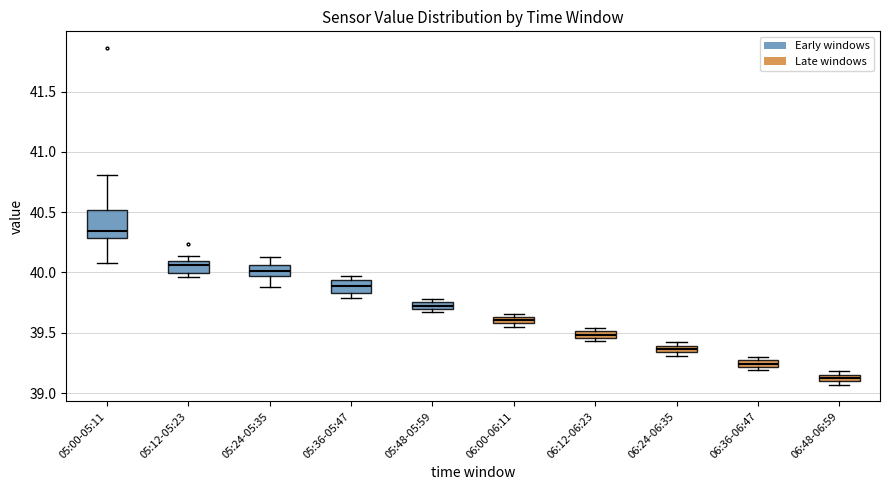

Which box is the tallest, from its lower edge to its upper edge?

05:00-05:11